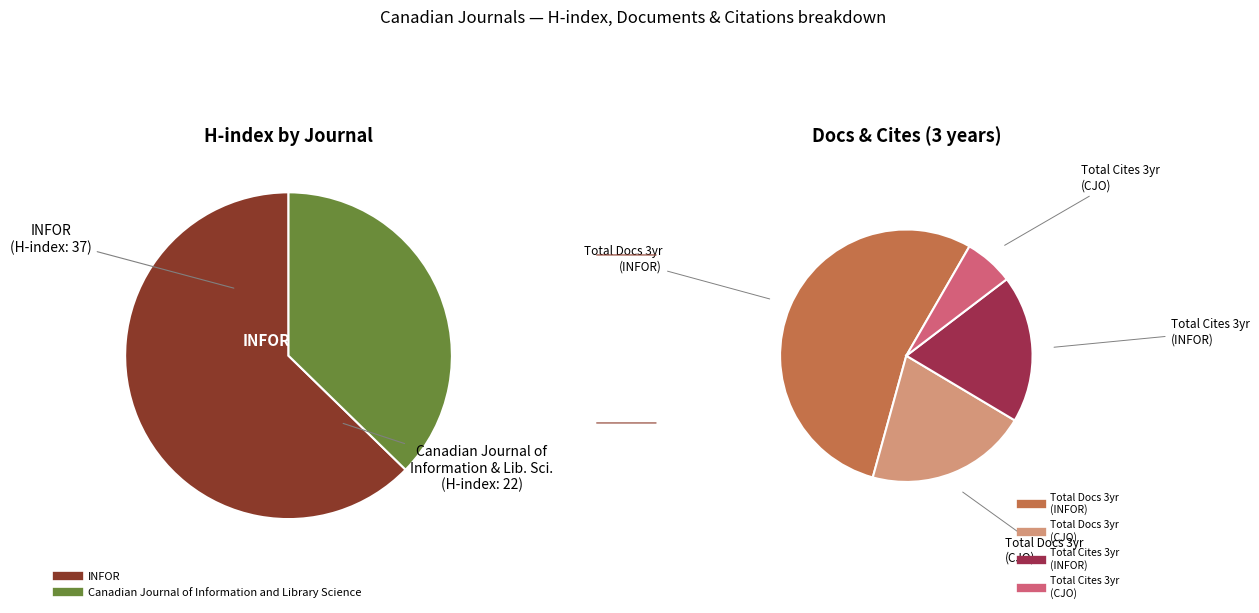

How many slices are in this pie chart?

2